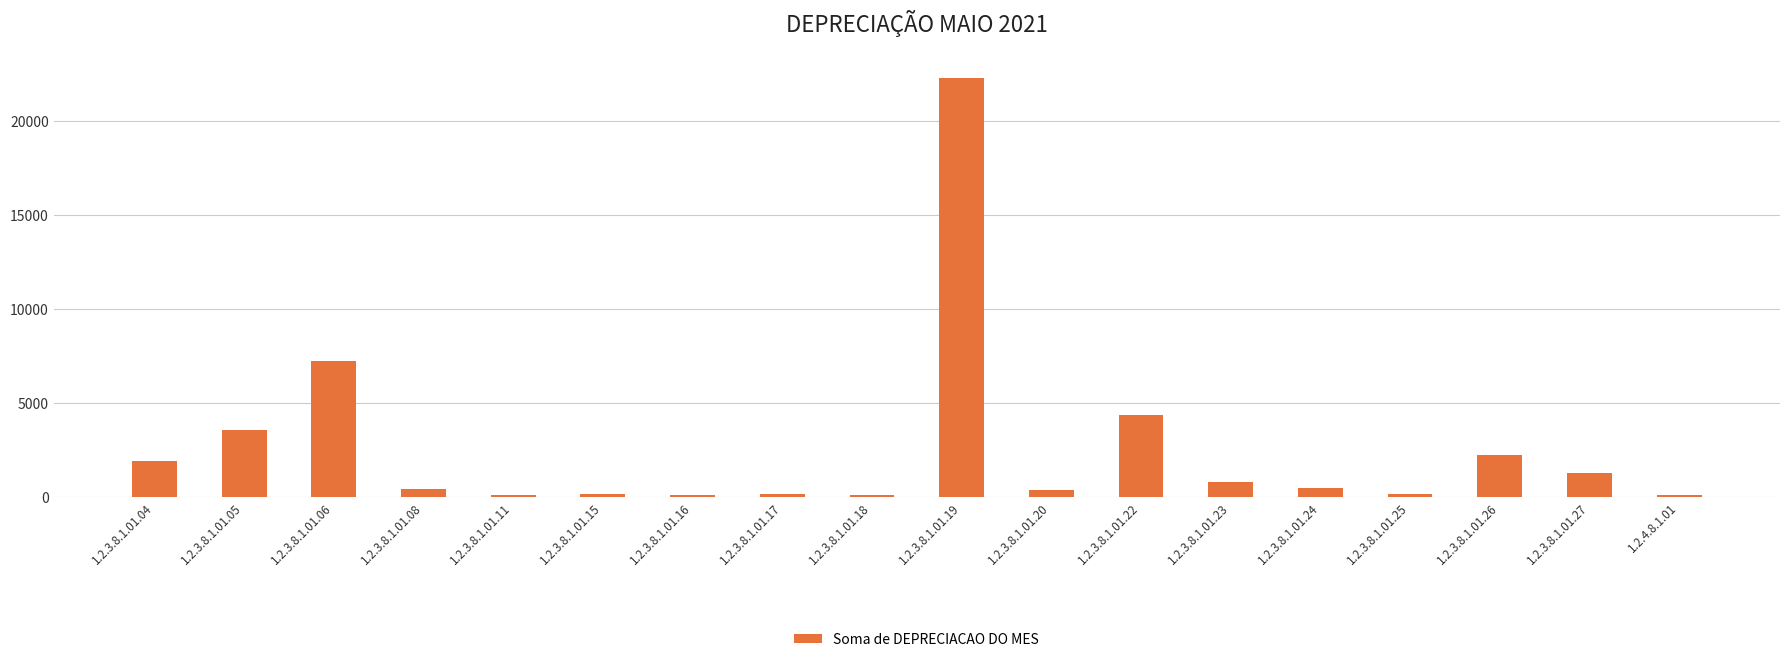

Which has a higher value, 1.2.3.8.1.01.26 or 1.2.3.8.1.01.22?

1.2.3.8.1.01.22